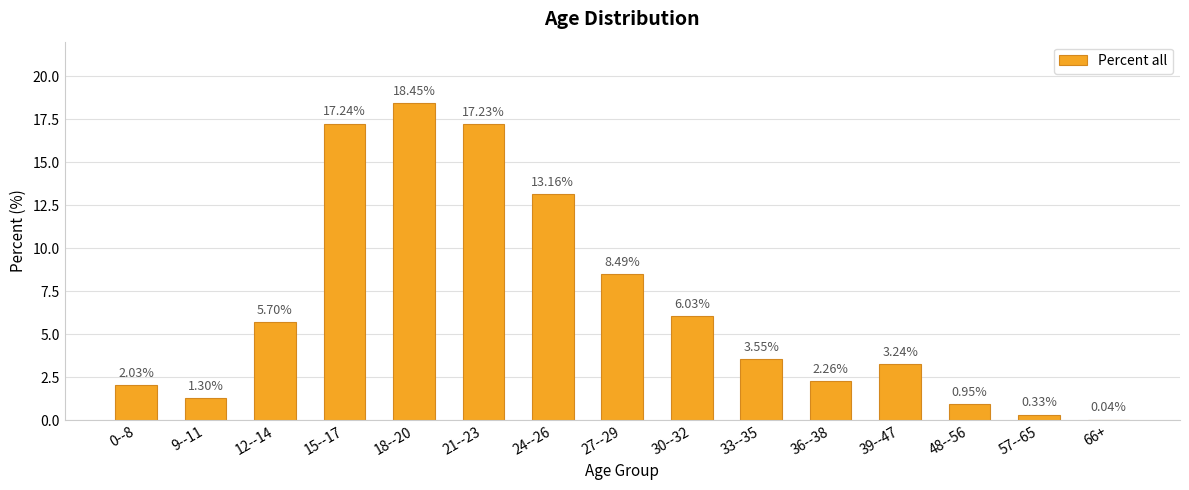

What is the sum of the values at 12--14 and 57--65?

6.0